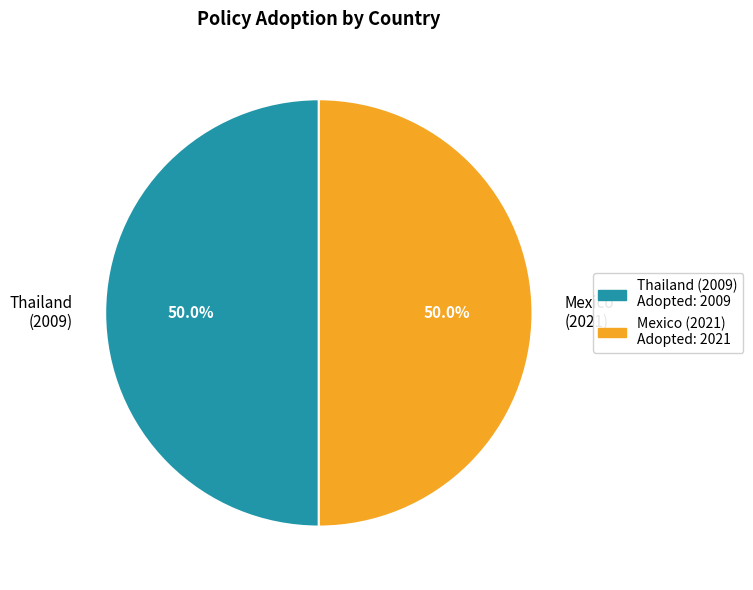

What portion of the pie excludes Mexico (2021)?

49.9%